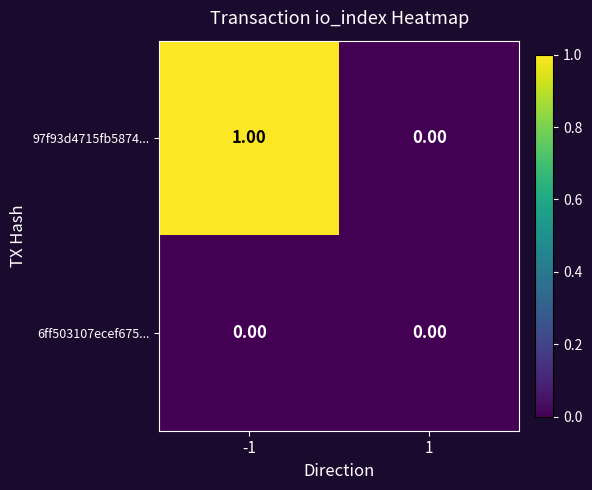

At which category is the sum across all series the highest?

-1